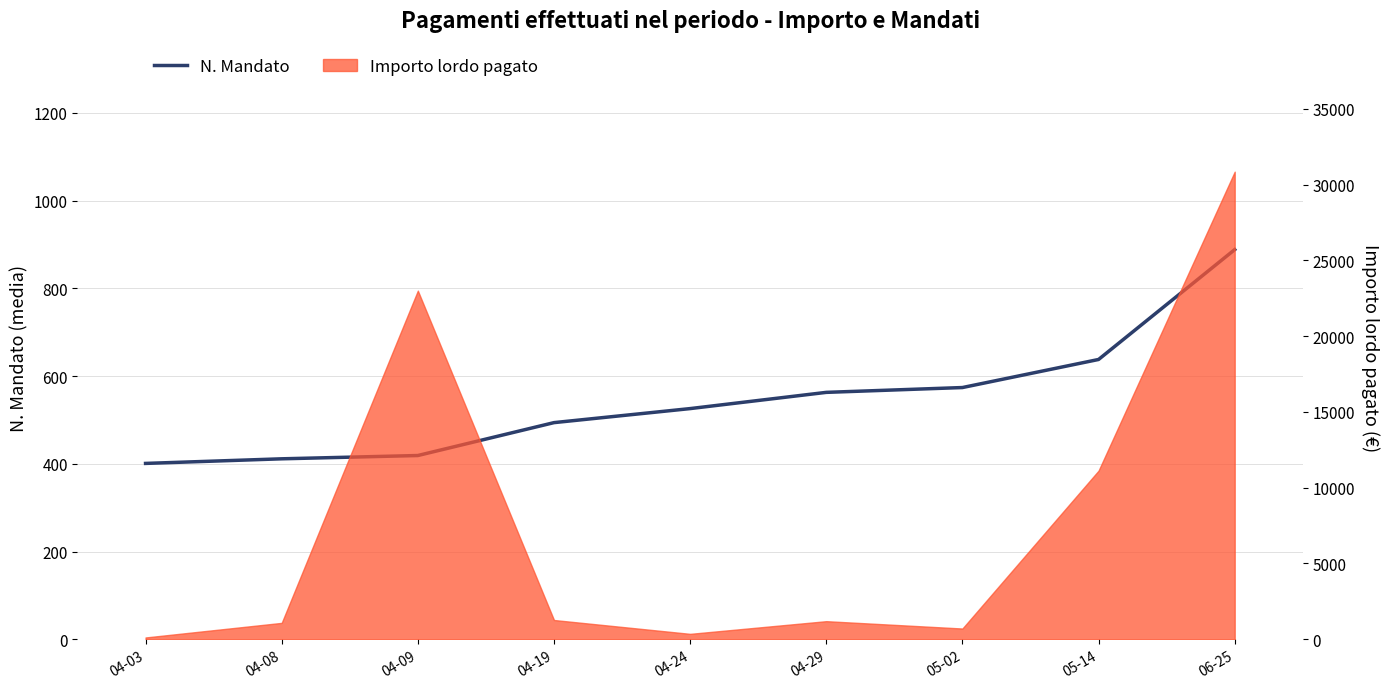

List the labels in order of value, largest first.

06-25, 05-14, 05-02, 04-29, 04-24, 04-19, 04-09, 04-08, 04-03